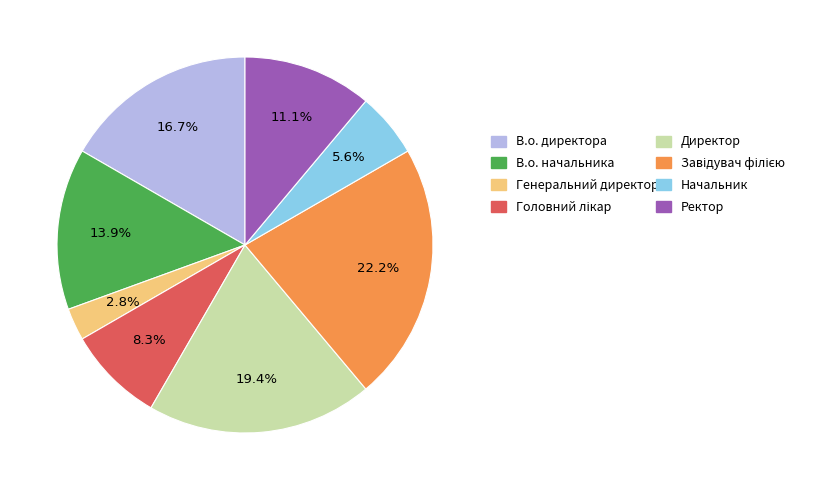

Is there a majority slice in this chart?

No